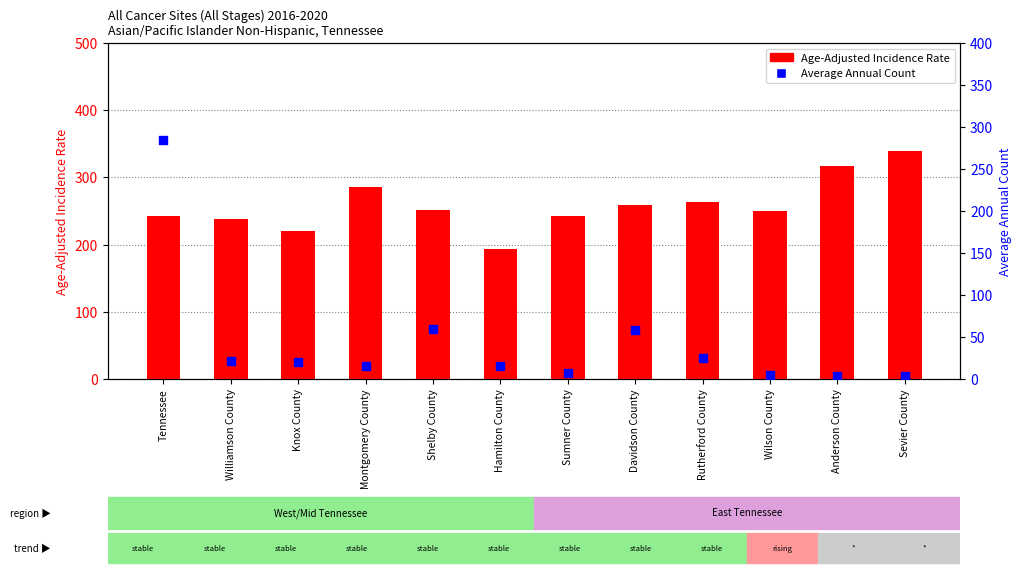

What are all the series names shown in the legend?

Age-Adjusted Incidence Rate, Average Annual Count